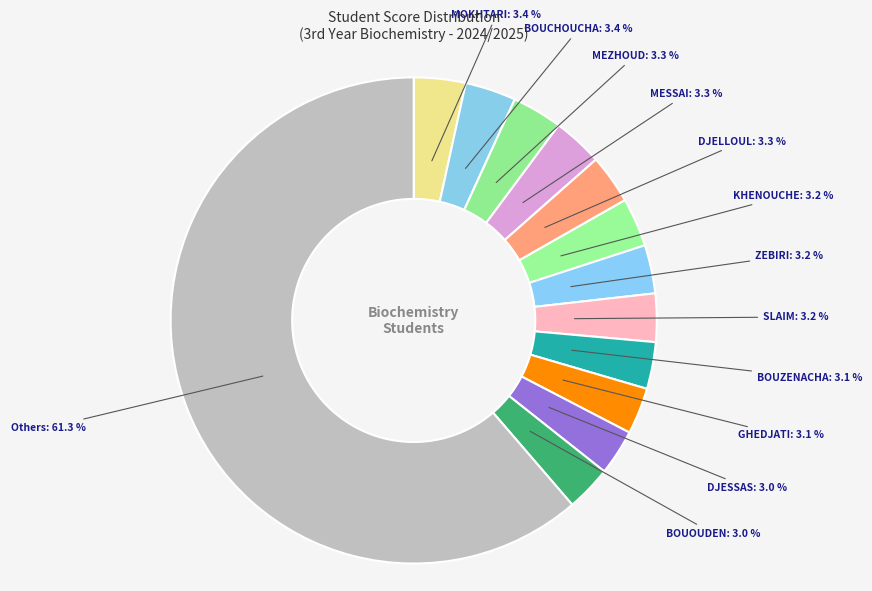

What is the ratio of the value at ZEBIRI to the value at BOUOUDEN?

1.1